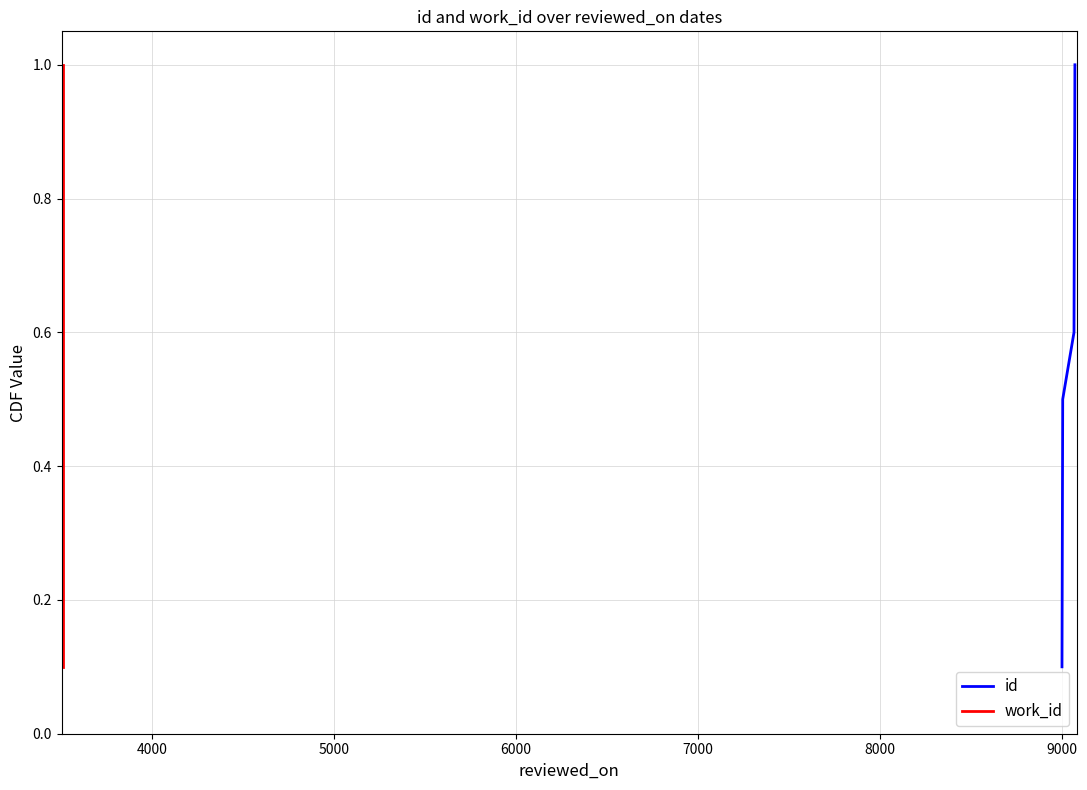

How many lines are shown in the chart?

2